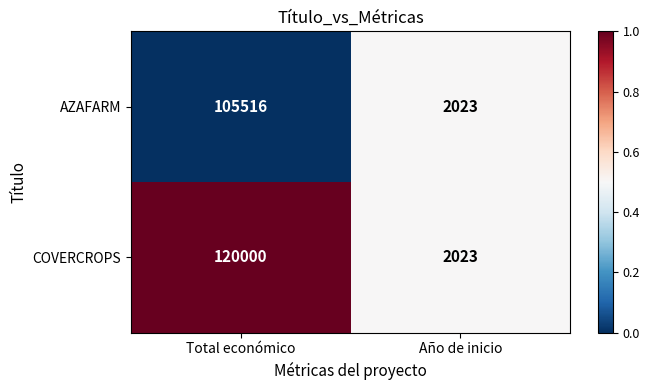

The COVERCROPS series shows 737 at Año de inicio. True or false?

False